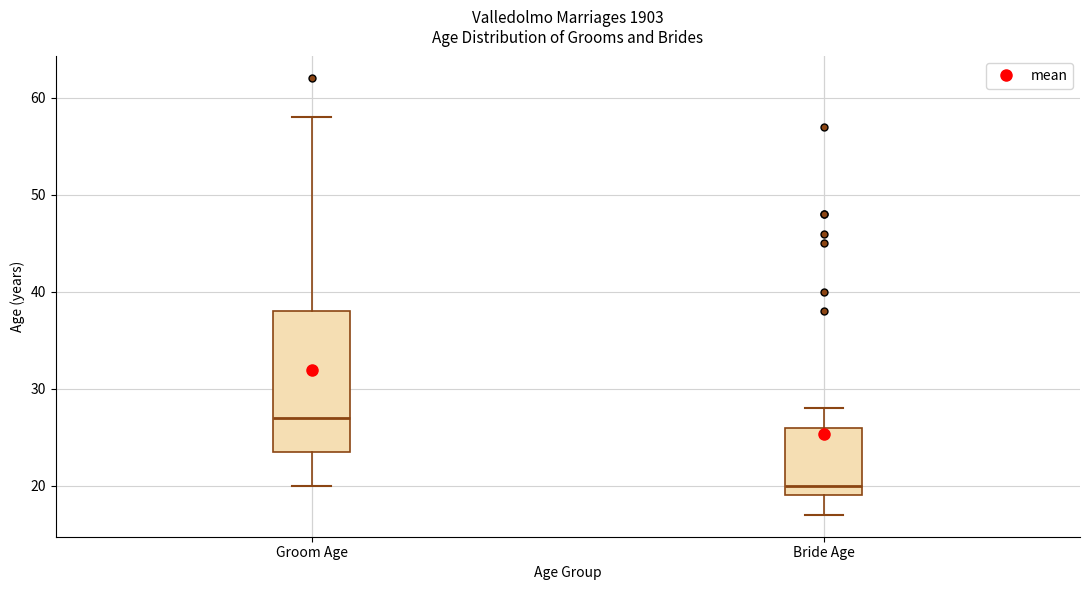

Where is the lower edge of the box for Bride Age on the y-axis? The values are not printed on the chart, so give them approximately, as read against the axis.

19